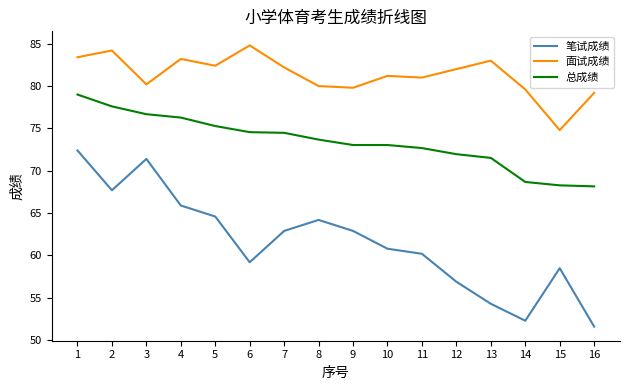

The value of 总成绩 at 2 is 77.6. True or false?

True